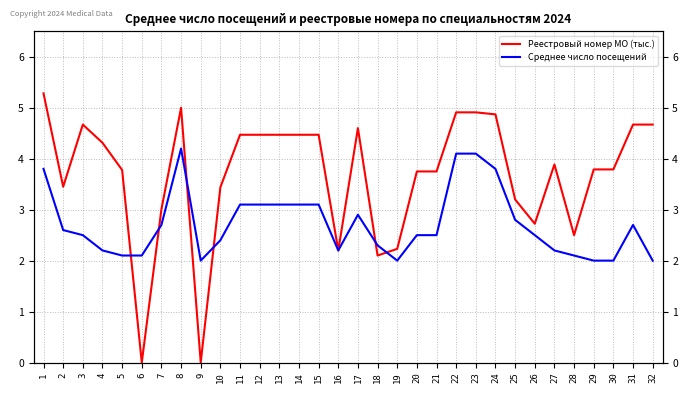

Is it true that Реестровый номер МО (тыс.) equals 3.1 at 19?

False